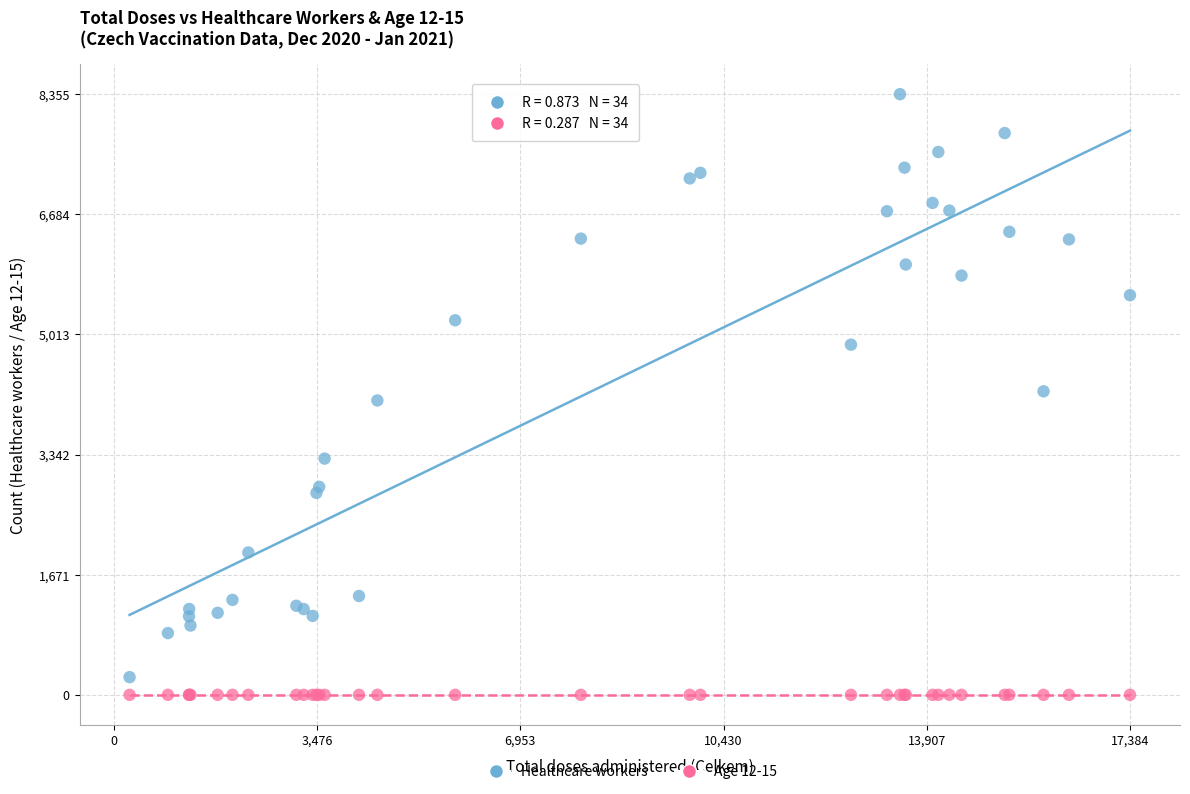

Which series contains the lowest Y value?

Age 12-15